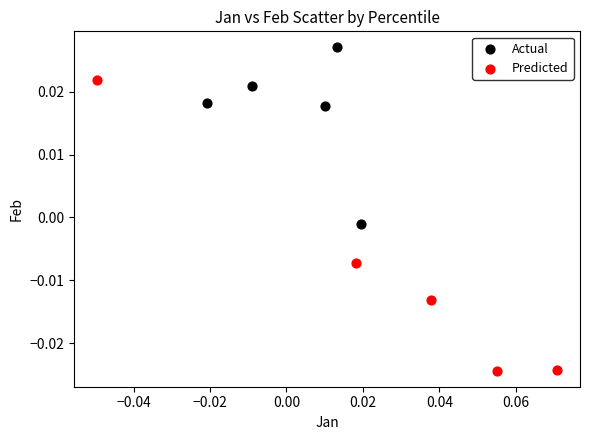

Which series reaches the minimum Y coordinate?

Predicted